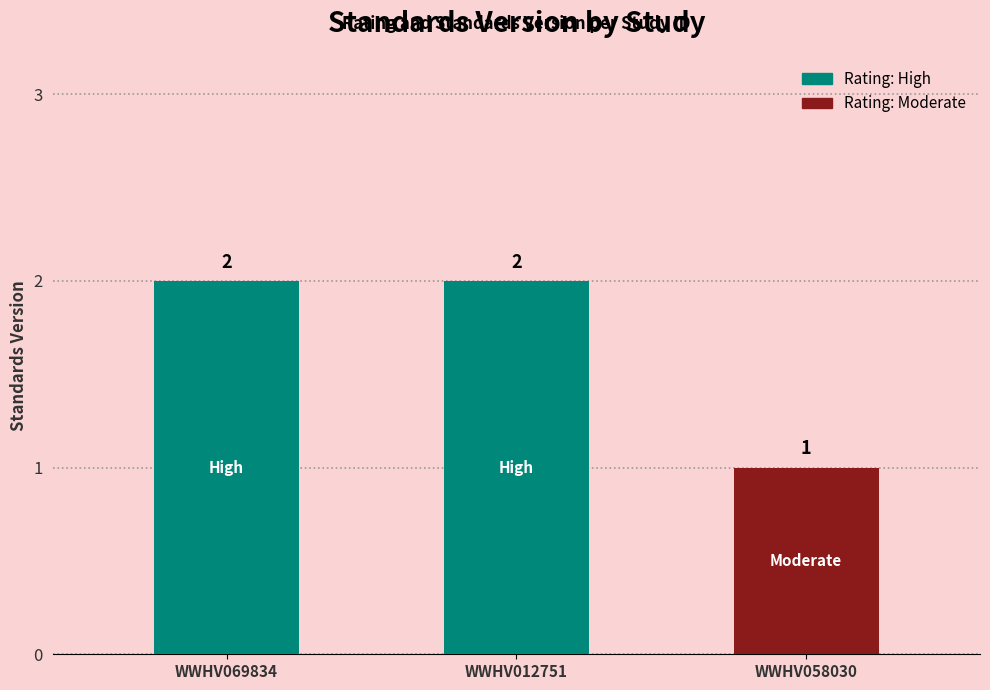

Which label corresponds to the largest value in the chart?

WWHV069834